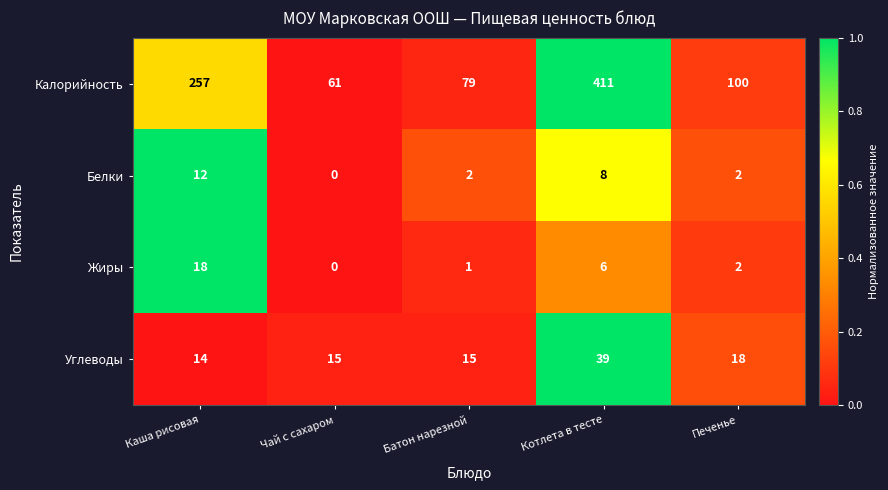

The value of Калорийность at Чай с сахаром is 61. True or false?

True